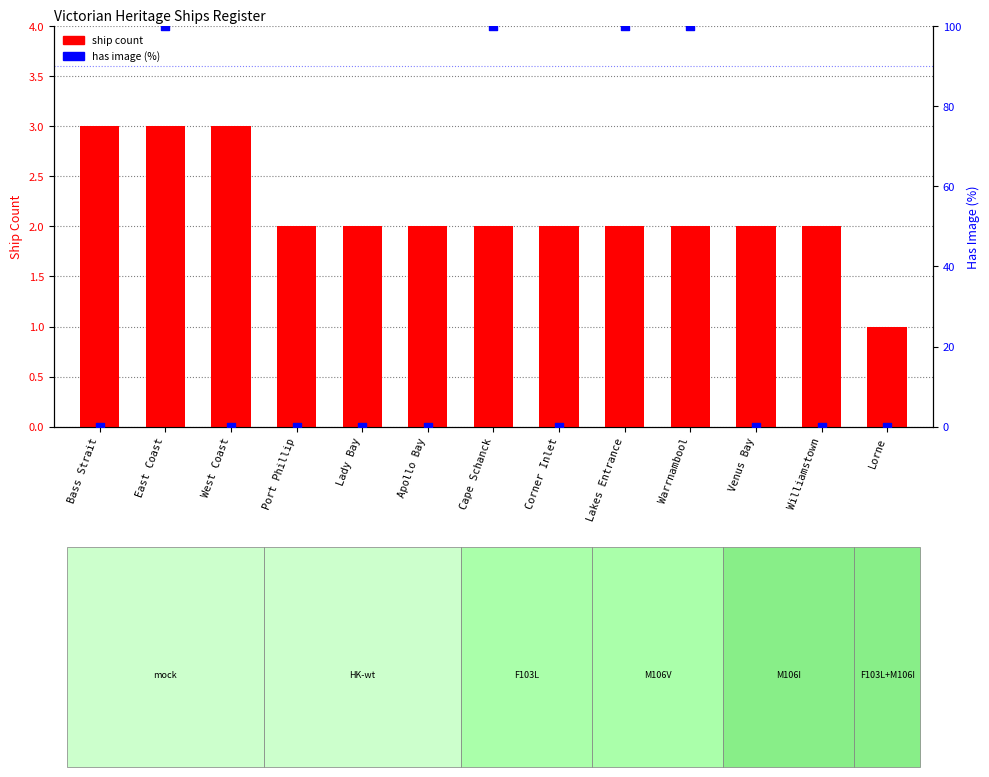

Which series contains the lowest Y value?

has image (%)